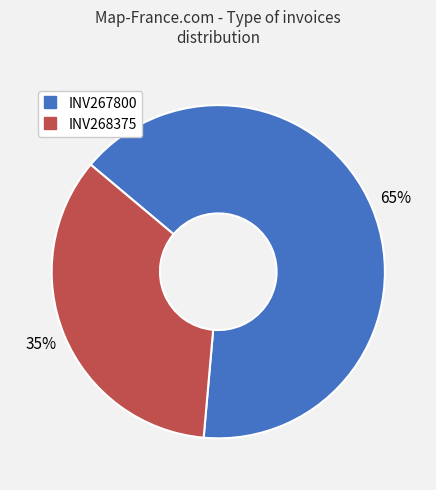

Combined, do INV268375 and INV267800 account for over 50%?

Yes